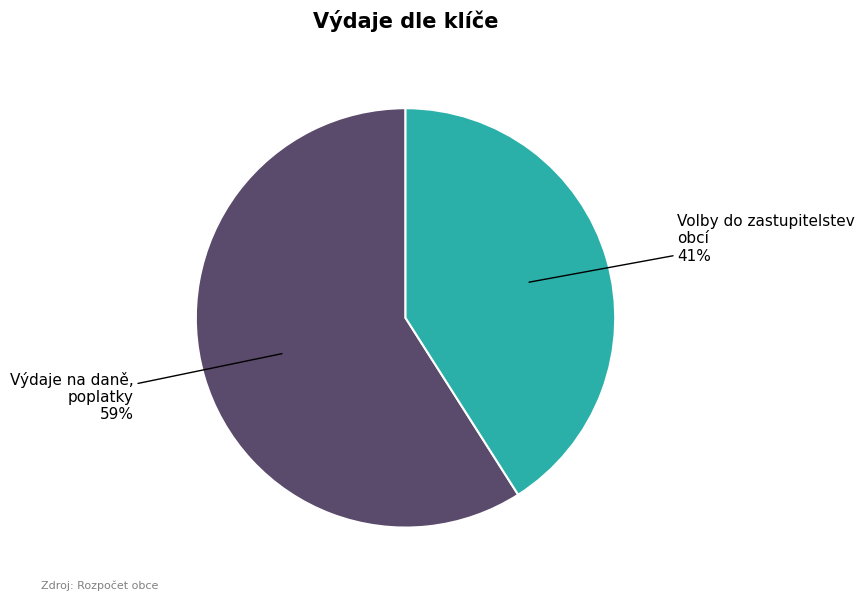

To the nearest percent, what is the average slice percentage?

50%